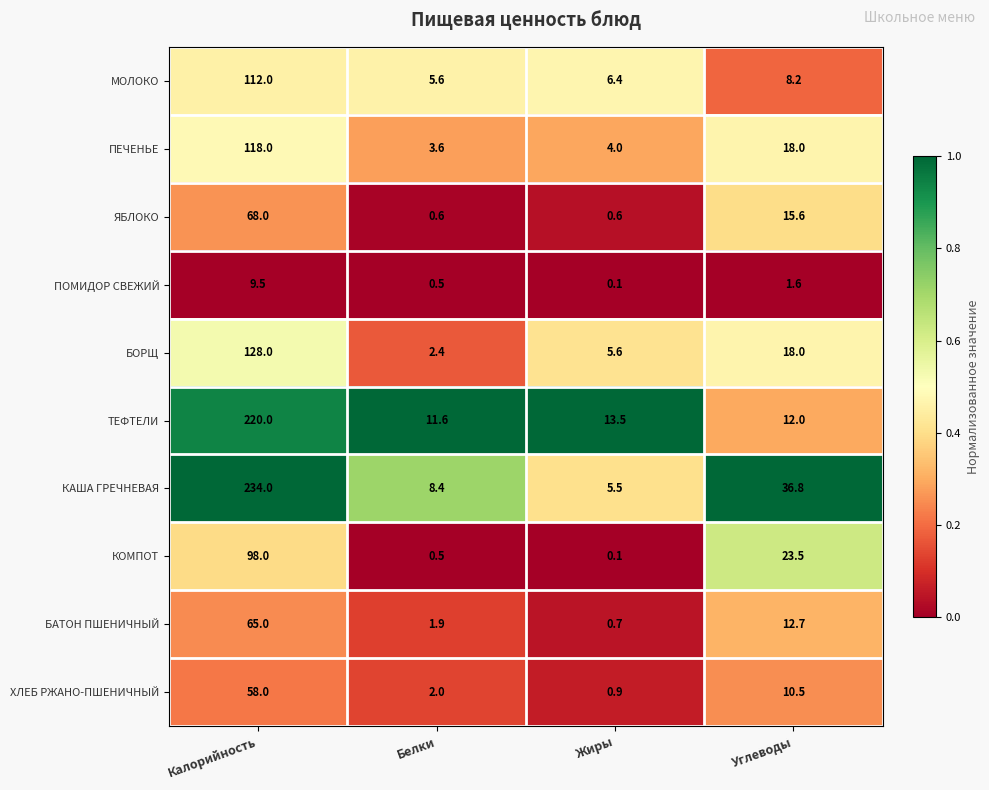

At which category does the chart reach its peak across all series?

Калорийность